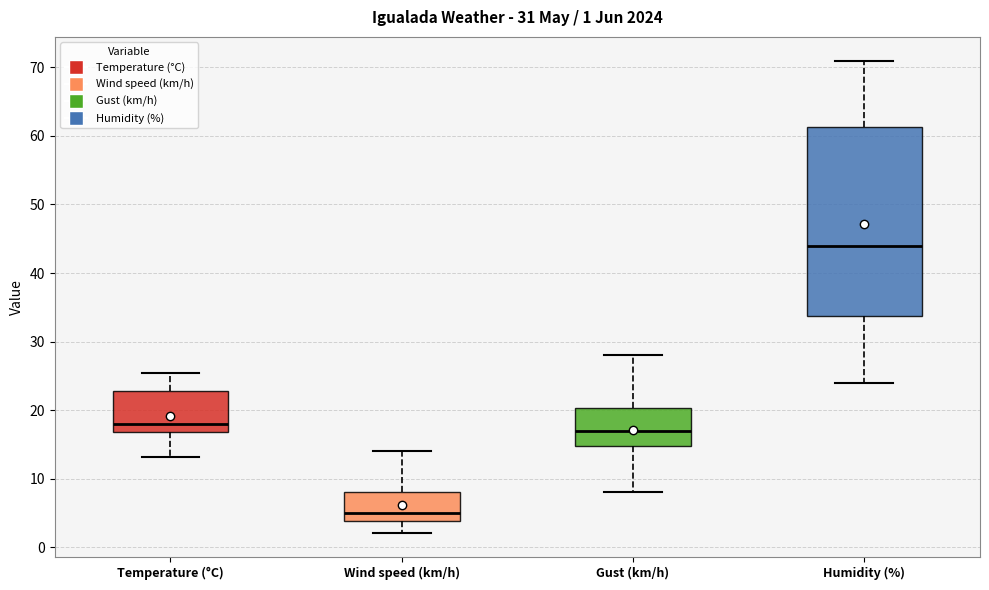

Which box is the tallest, from its lower edge to its upper edge?

Humidity (%)